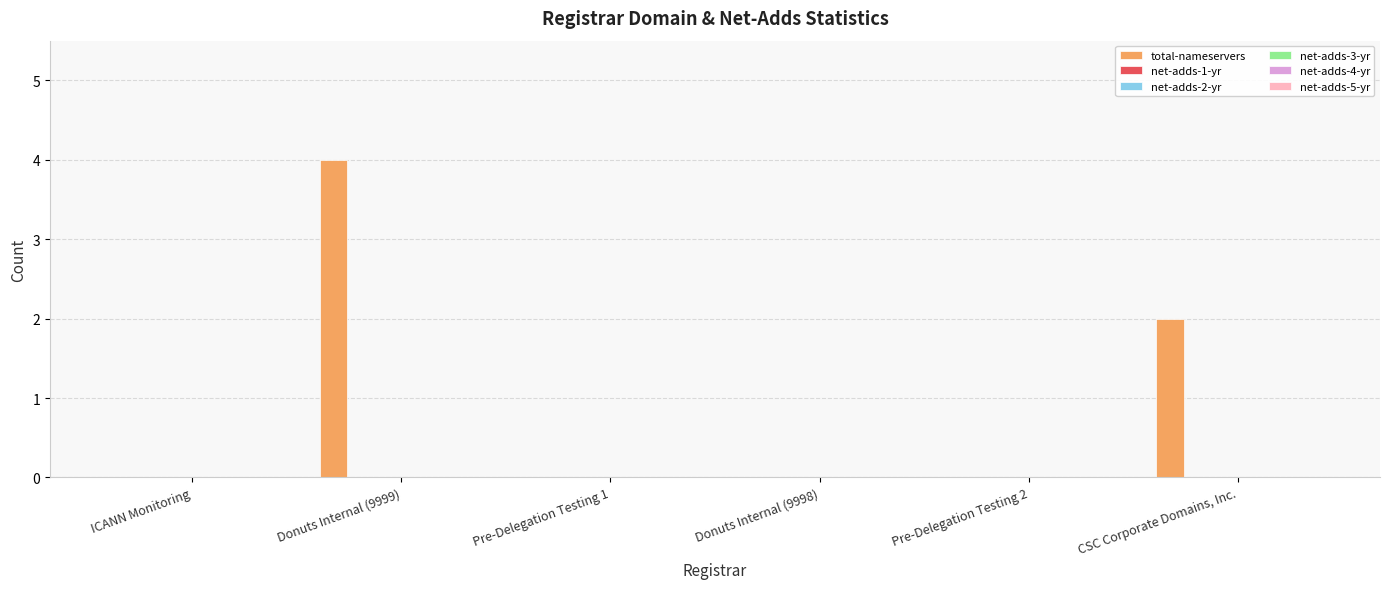

Are the bars grouped side by side (vs. stacked)?

No